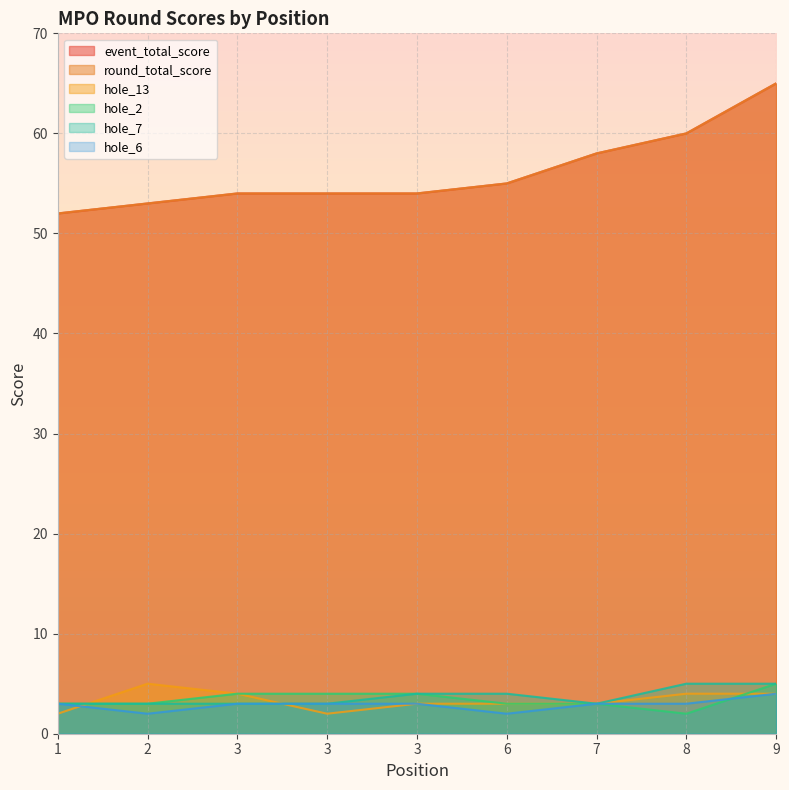

Between 1 and 3, which series saw the biggest shift?

event_total_score